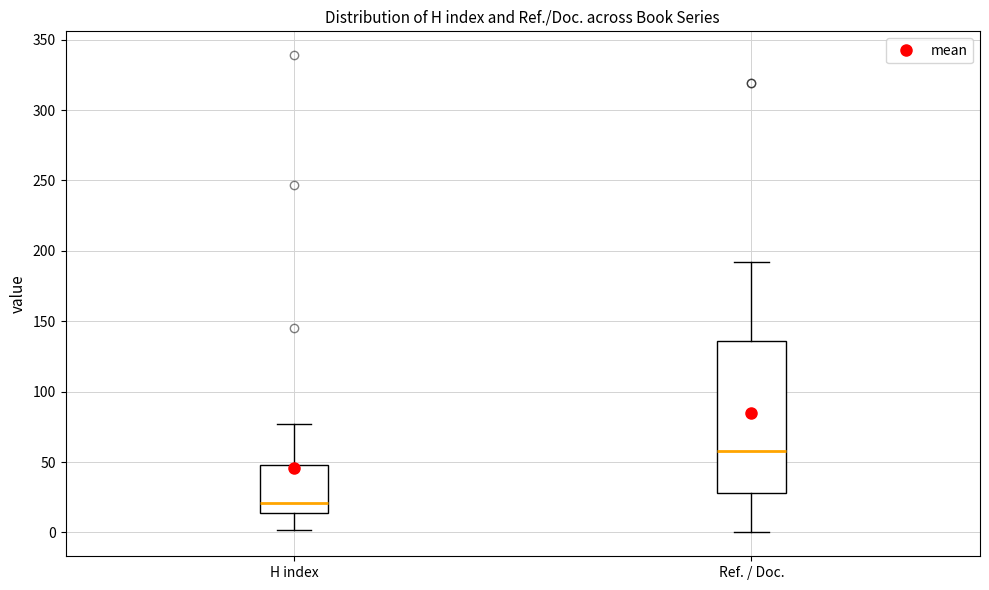

Comparing the boxes themselves (not the whiskers), which one is the tallest?

Ref. / Doc.